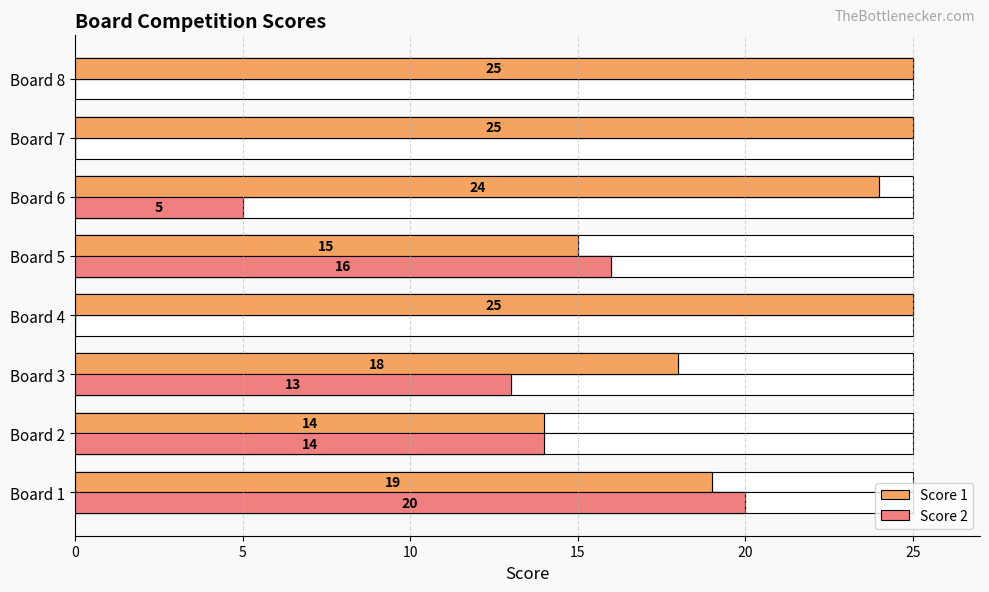

Which has a higher value, Board 6 or Board 1?

Board 6